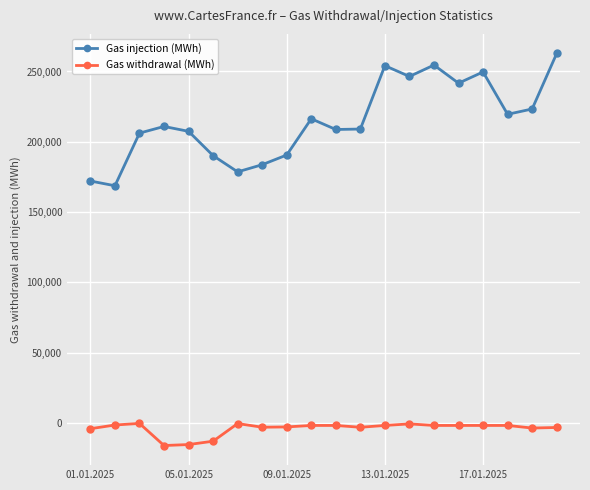

Which series has the largest range (max minus min)?

Gas injection (MWh)